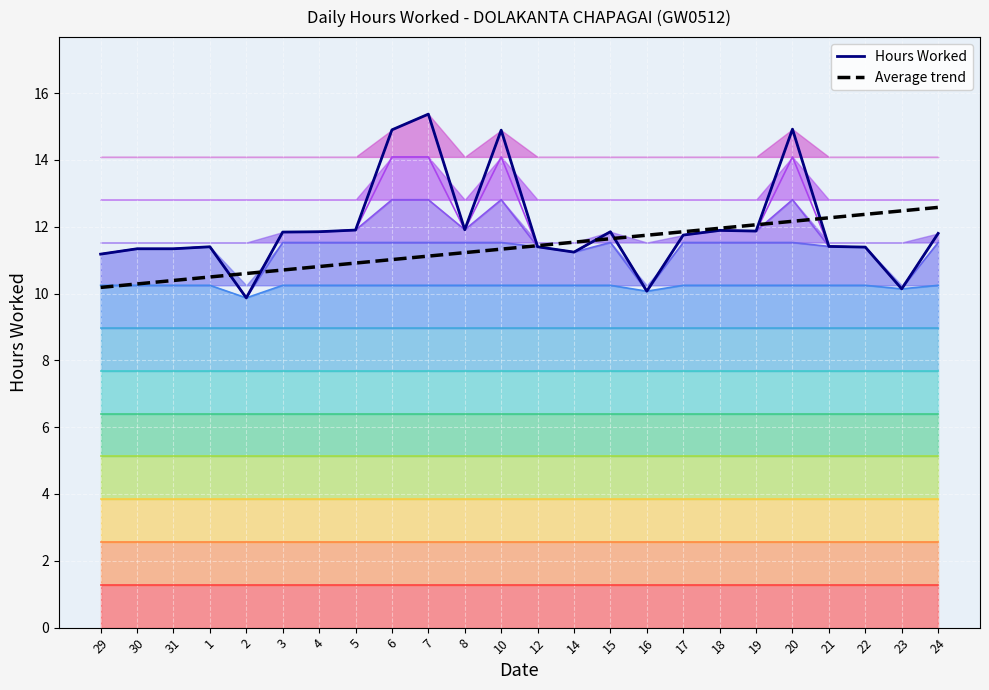

What are all the series names shown in the legend?

Hours Worked, Average trend